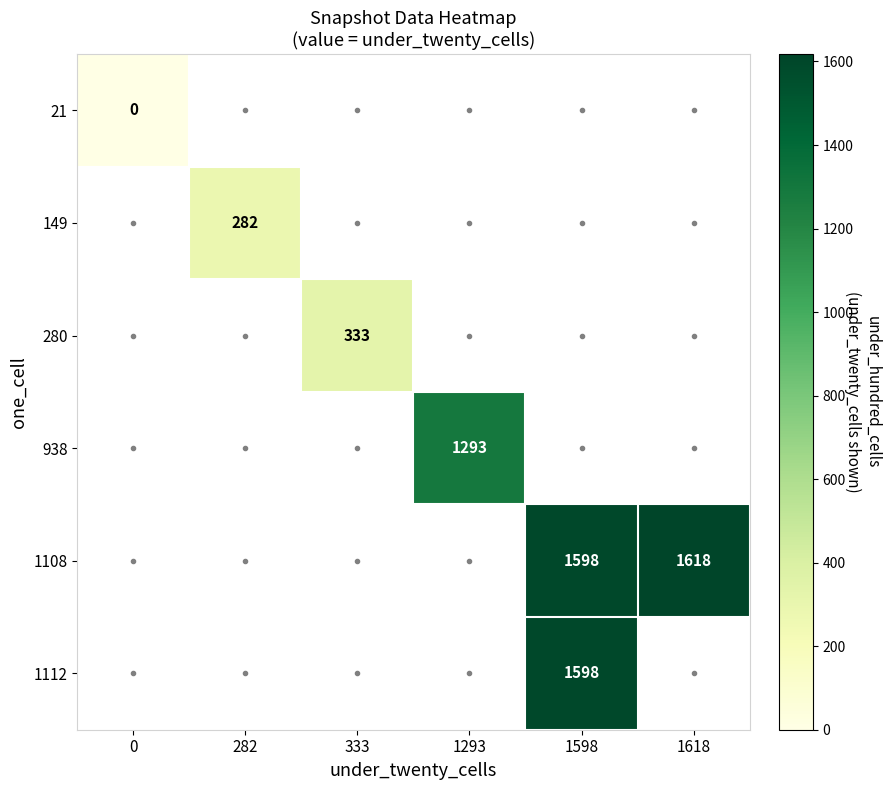

True or false: 1112 has a value of 1598 at 1598.

True